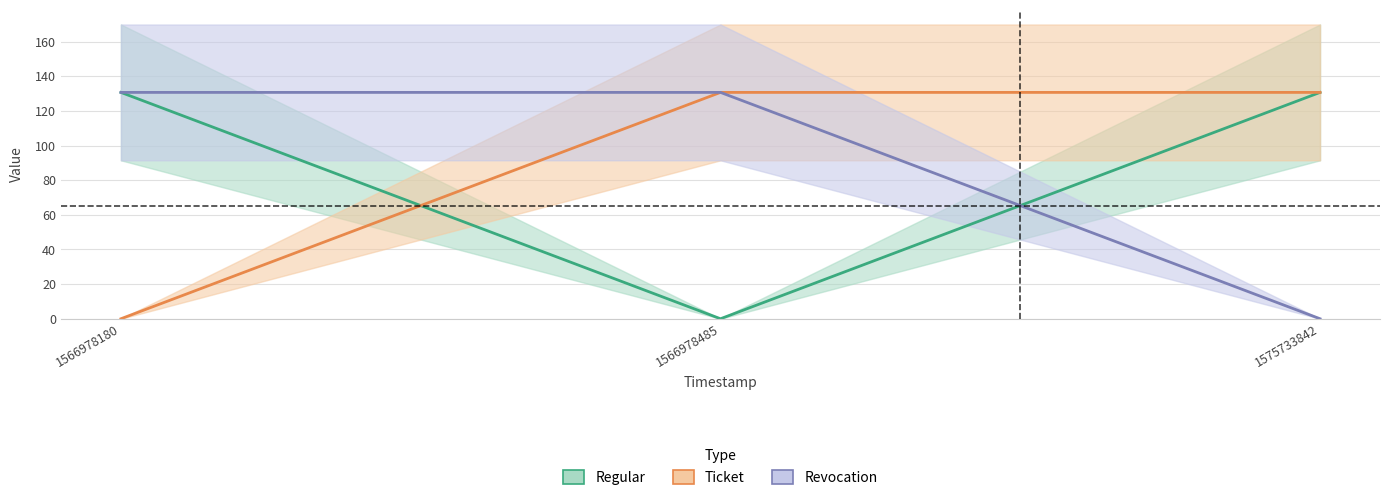

Which has a higher value, 1566978485 or 1566978180?

1566978180